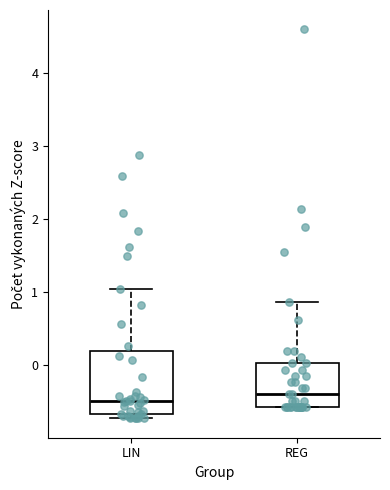

Where does the median line of the box for LIN sit on the y-axis? The values are not printed on the chart, so give them approximately, as read against the axis.

-0.5